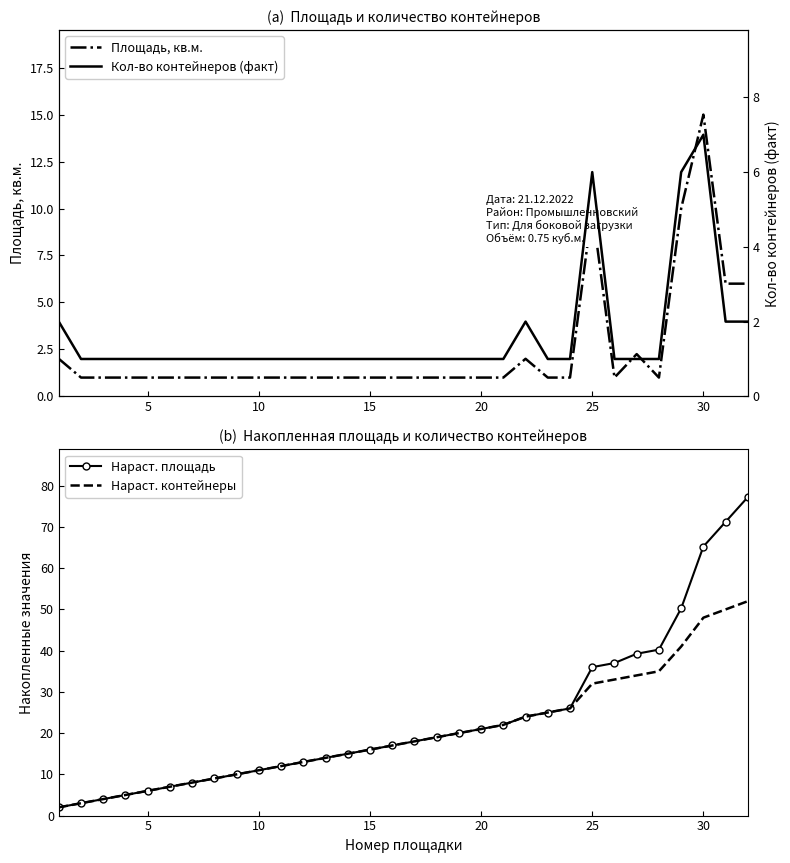

True or false: Площадь, кв.м. and Кол-во контейнеров (факт) intersect in this chart.

False